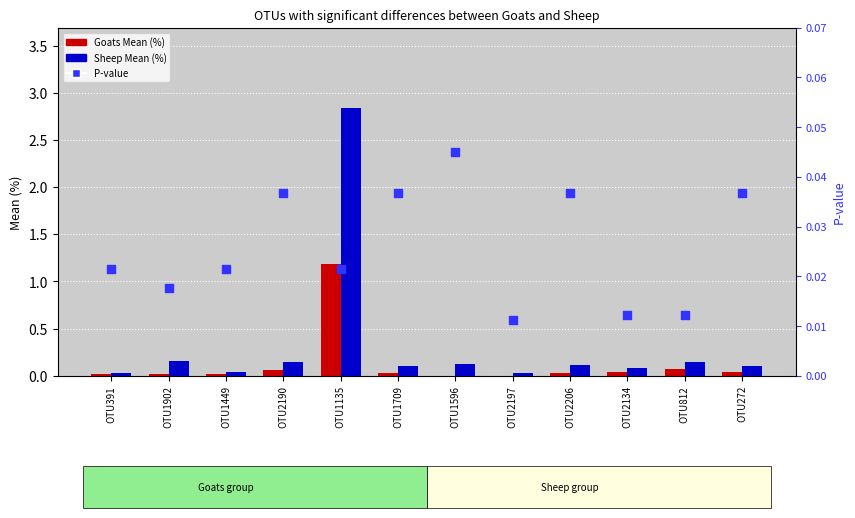

Which series contains the lowest Y value?

Goats Mean (%)